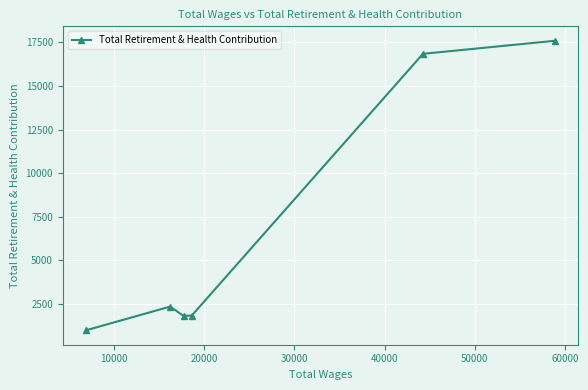

Does the chart have visible grid lines?

Yes